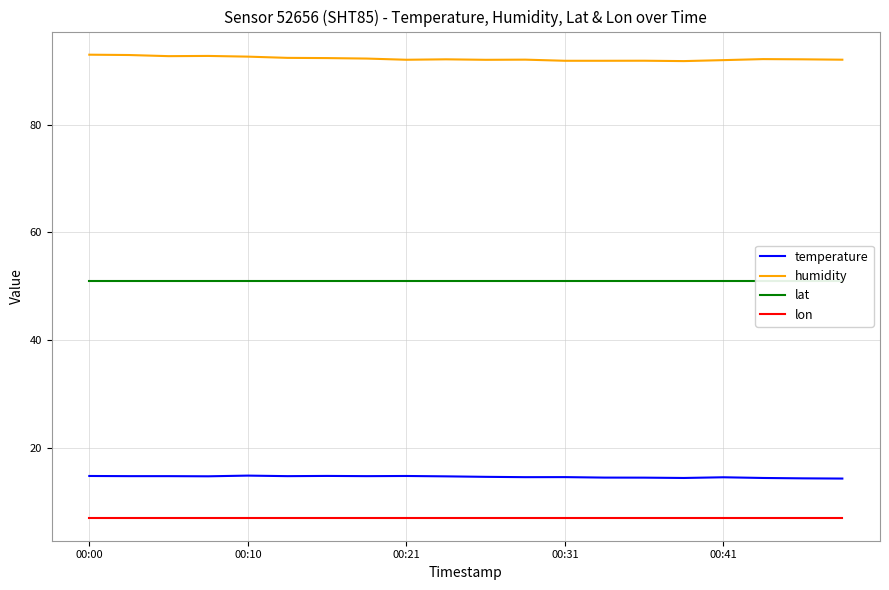

Reading left to right, list all the values displayed in this chart.

temperature: 14.7	14.7	14.7	14.7	14.8	14.7	14.7	14.7	14.7	14.7	14.6	14.5	14.5	14.4	14.4	14.4	14.5	14.4	14.3	14.2
humidity: 93.0	93.0	92.8	92.8	92.7	92.5	92.4	92.3	92.1	92.2	92.1	92.1	91.9	91.9	91.9	91.8	92.0	92.2	92.2	92.1
lat: 51.0	51.0	51.0	51.0	51.0	51.0	51.0	51.0	51.0	51.0	51.0	51.0	51.0	51.0	51.0	51.0	51.0	51.0	51.0	51.0
lon: 7.0	7.0	7.0	7.0	7.0	7.0	7.0	7.0	7.0	7.0	7.0	7.0	7.0	7.0	7.0	7.0	7.0	7.0	7.0	7.0